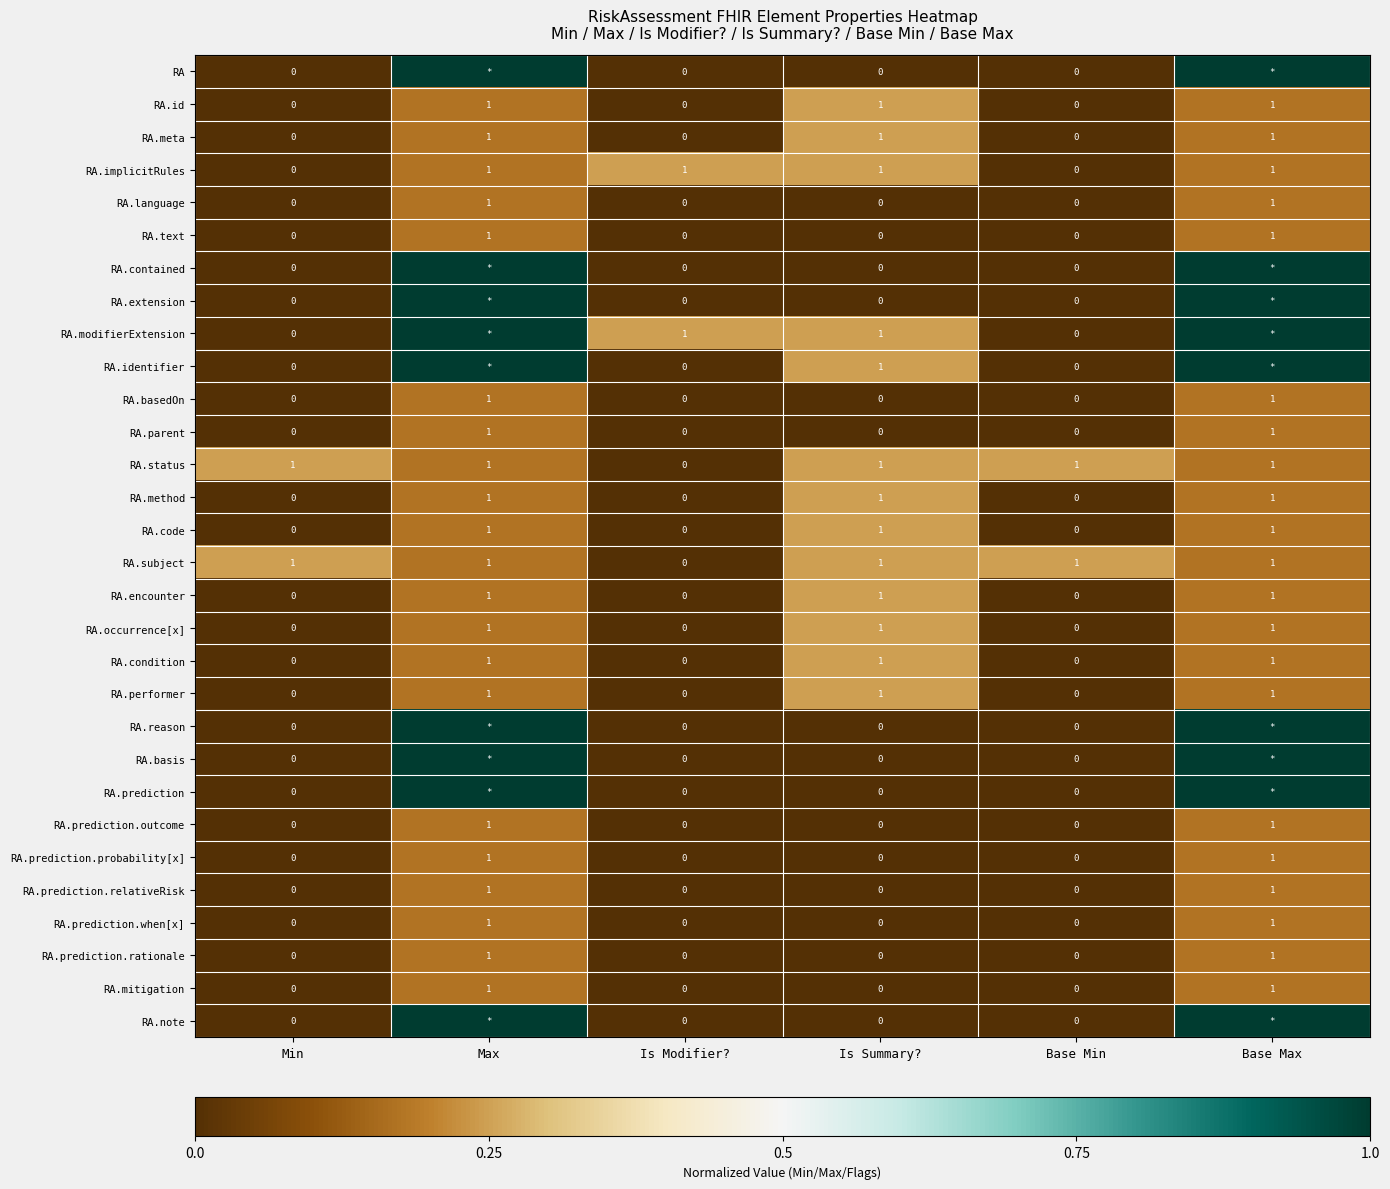

What is the difference between the maximum and minimum values in the RA.prediction.outcome series?

1.0